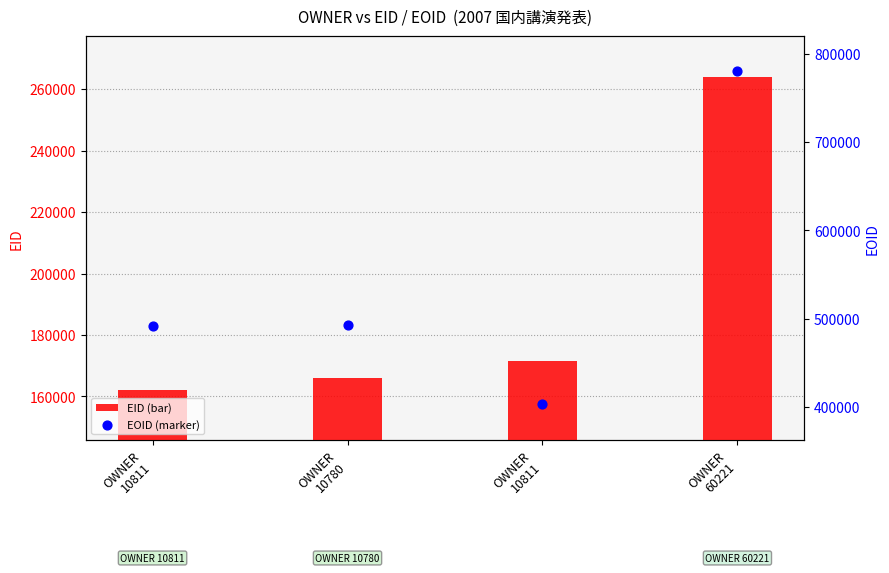

Which series contains the lowest Y value?

EID